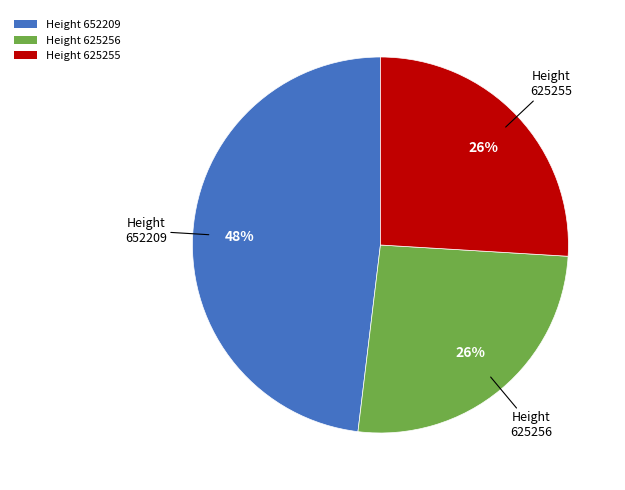

To the nearest percent, what is the average slice percentage?

33%